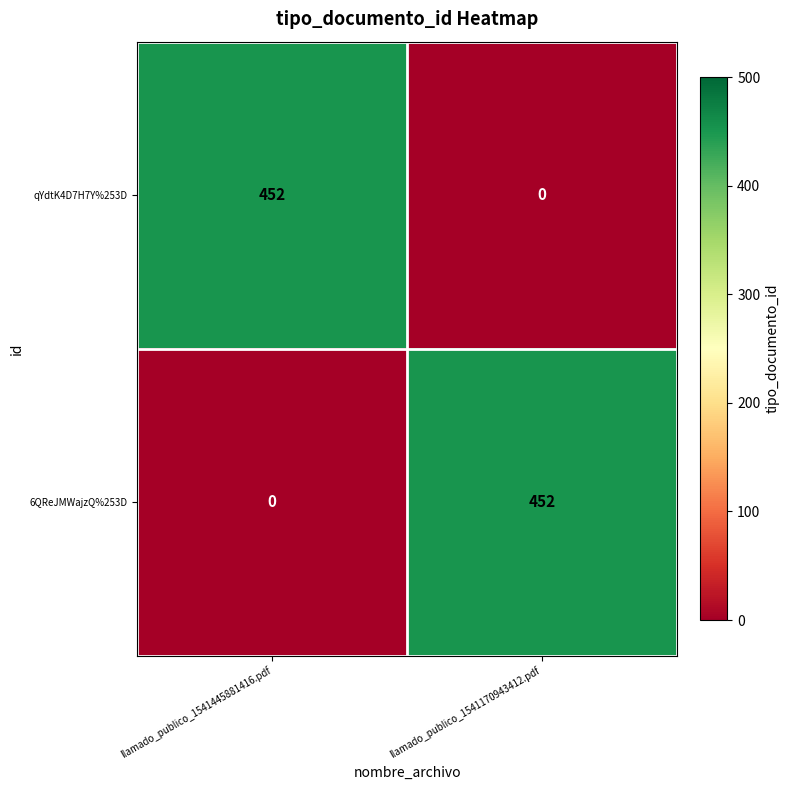

What is the sum of all qYdtK4D7H7Y%253D values?

452